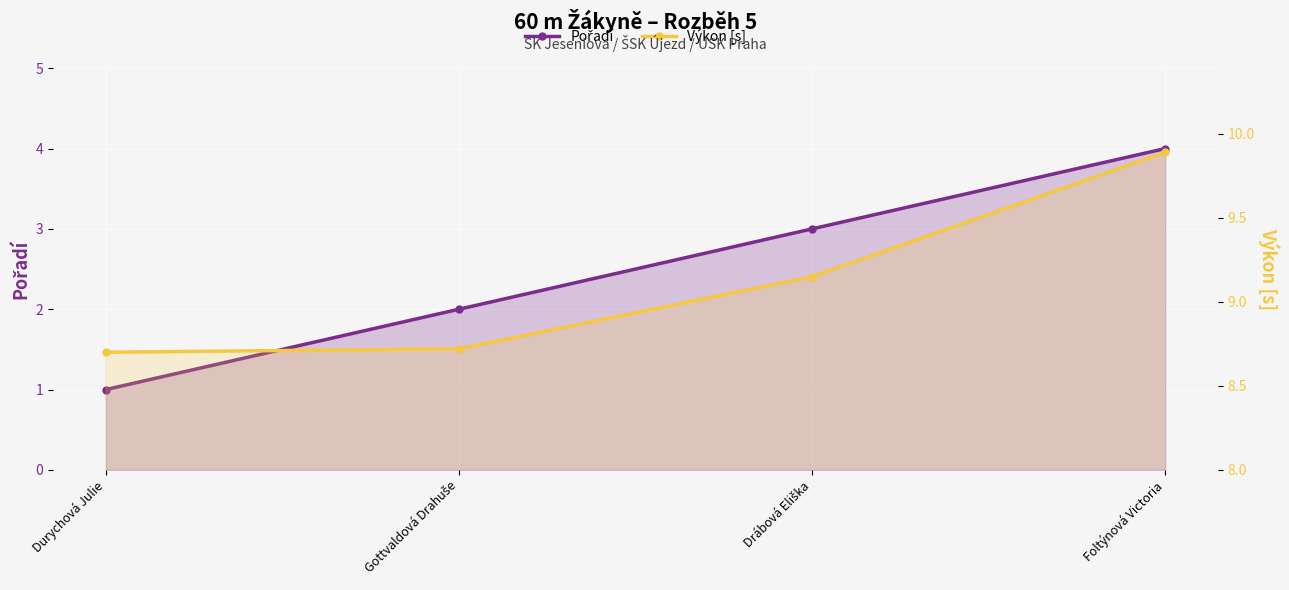

List the series in order of their overall mean, lowest first.

Pořadí, Výkon [s]